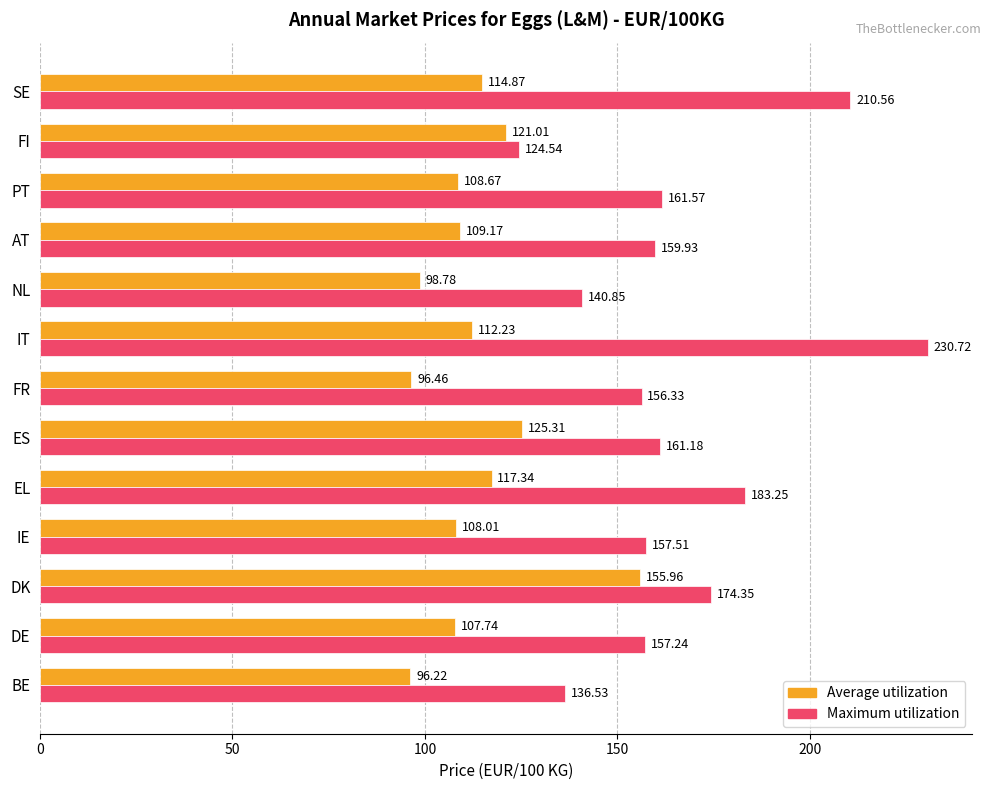

Which series has the widest spread of values?

Maximum utilization